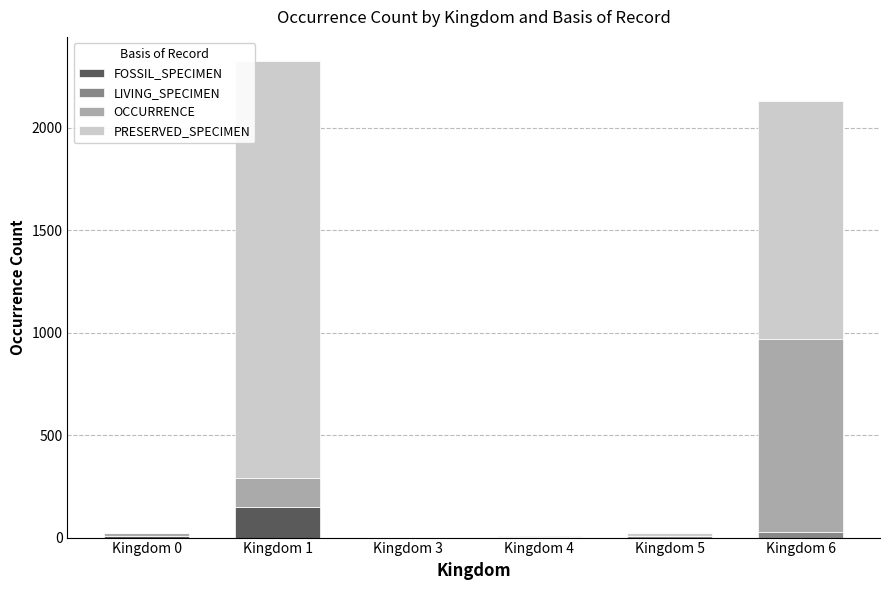

What is the maximum value for FOSSIL_SPECIMEN?

151